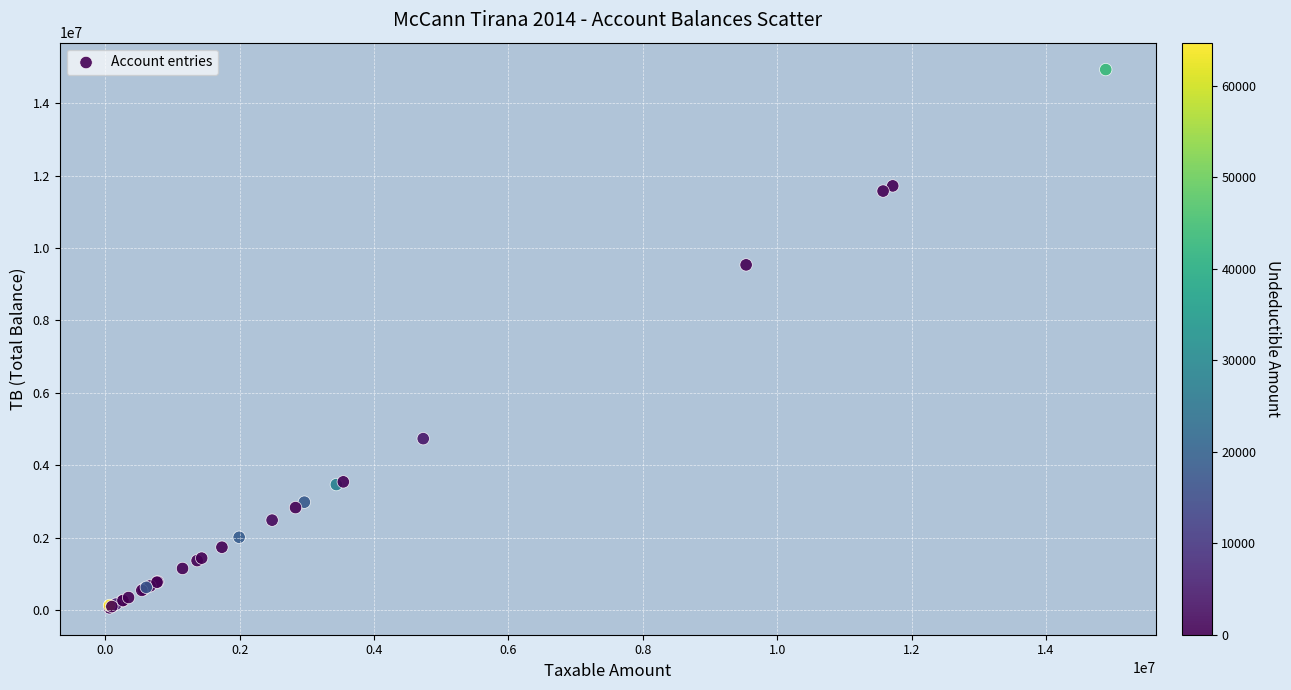

What Y value in the scatter plot is closest to 7496485?

9536057.6